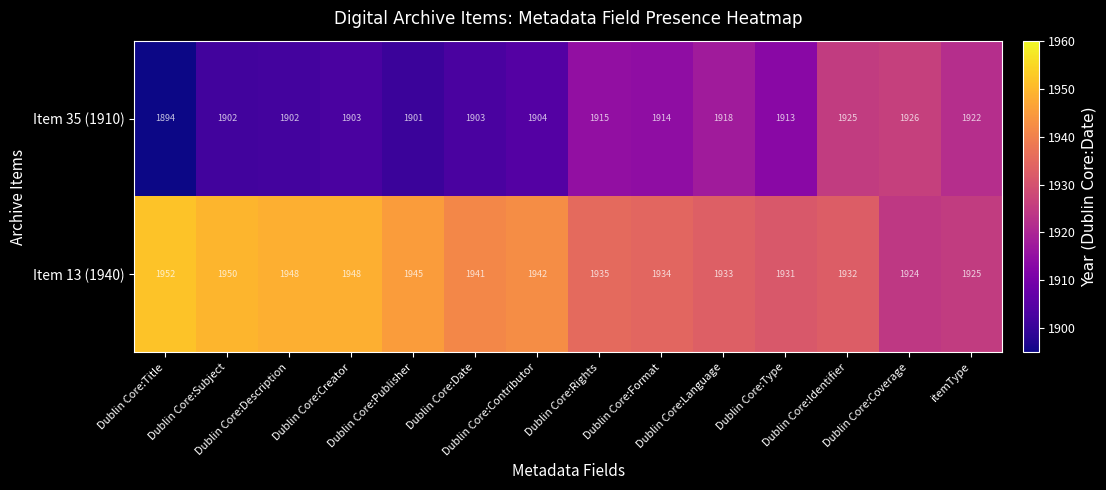

List the series in order of their peak value, highest first.

Item 13 (1940), Item 35 (1910)